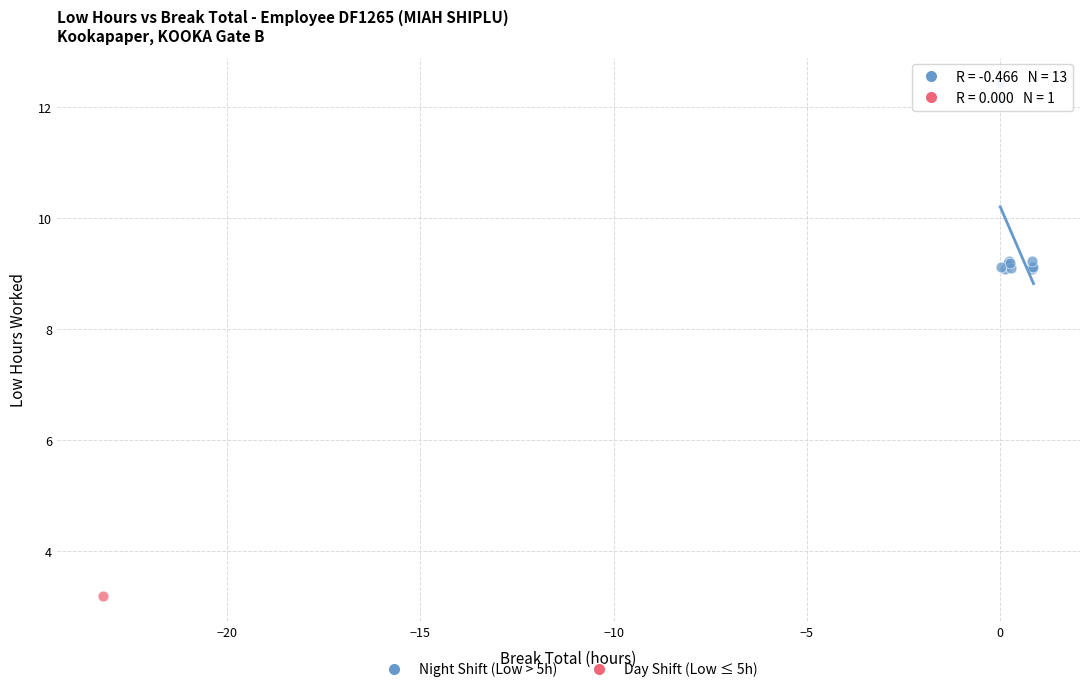

What are all the series names shown in the legend?

Night Shift (Low > 5h), Day Shift (Low ≤ 5h)